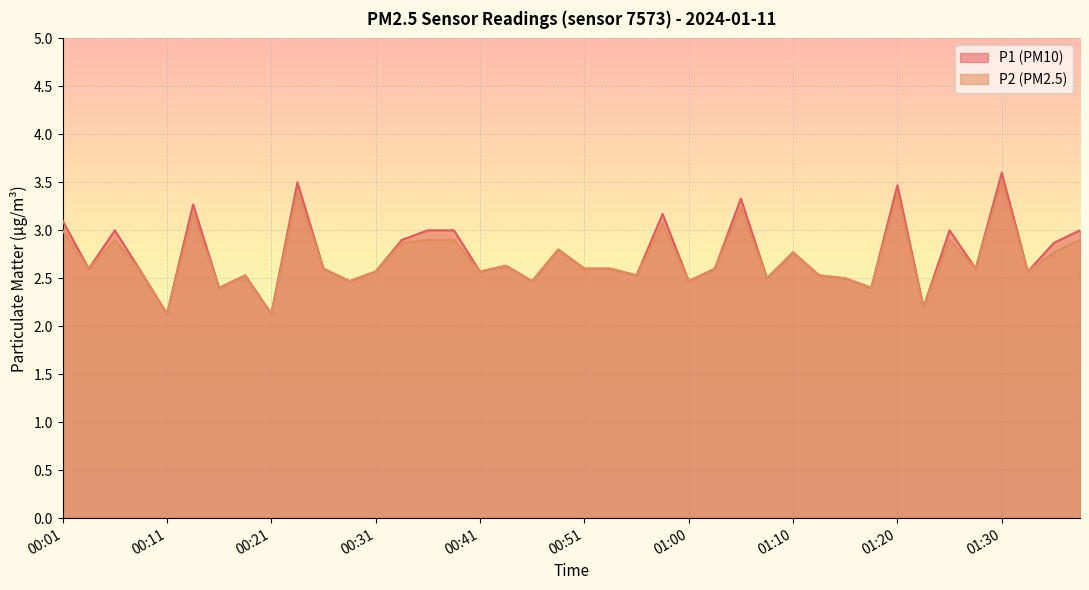

Rank the series at 01:32 from highest to lowest value.

P1, P2